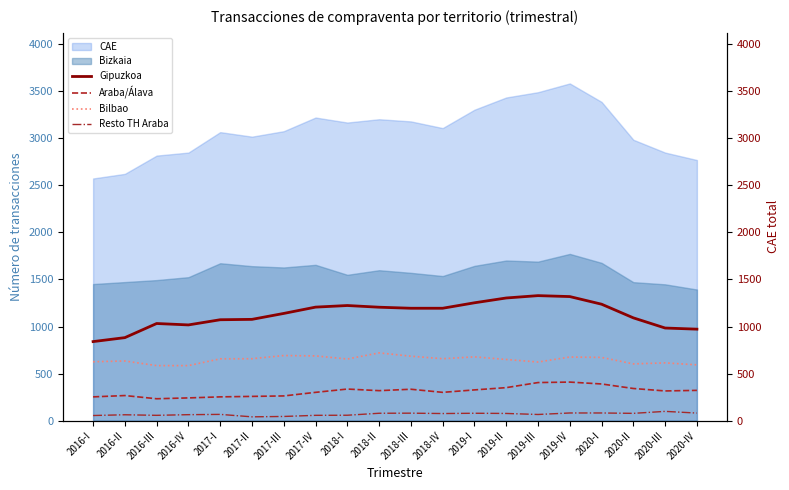

How many lines are shown in the chart?

4